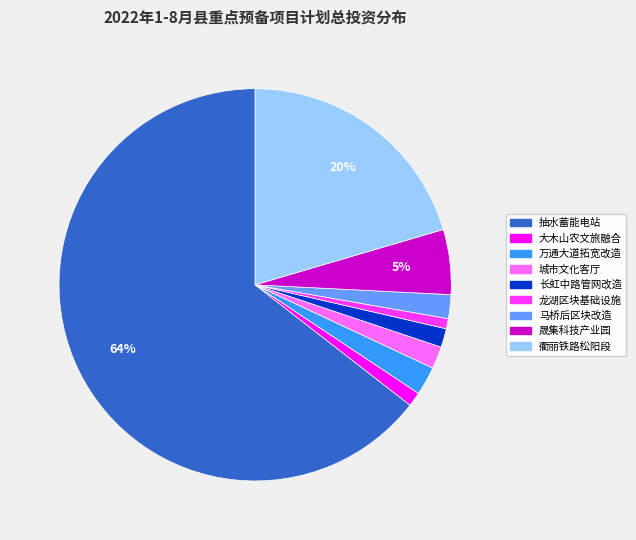

Is there any slice that represents more than half of the pie?

Yes